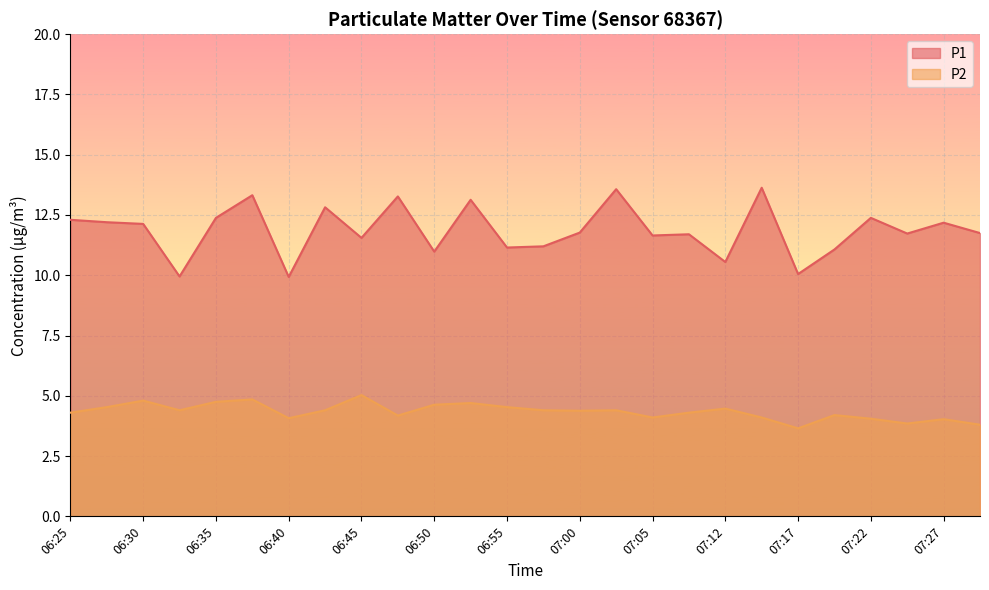

True or false: P1 and P2 cross at least once.

False